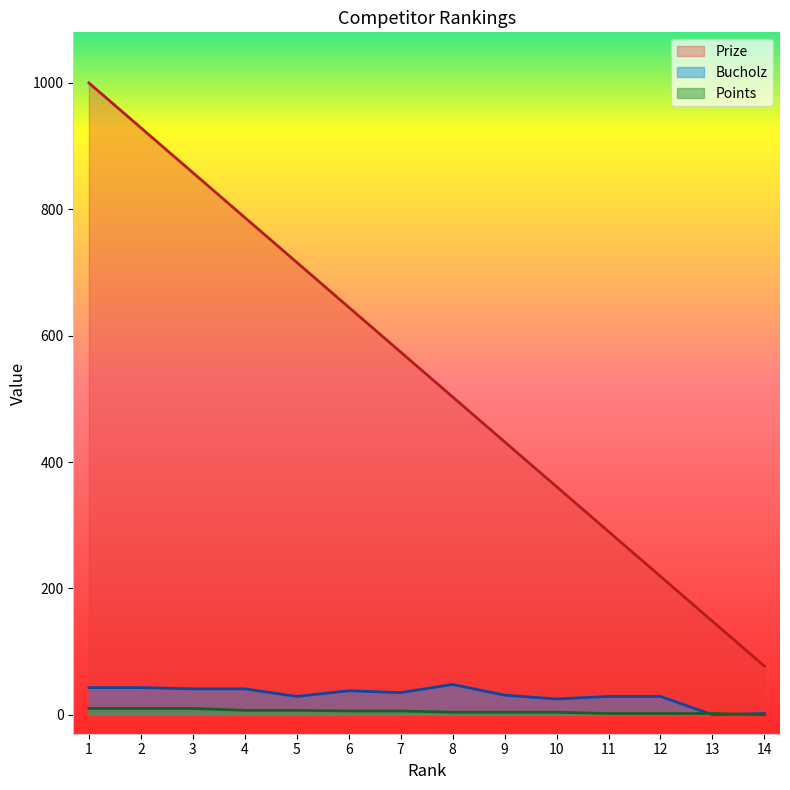

The Prize series shows 198 at 13. True or false?

False